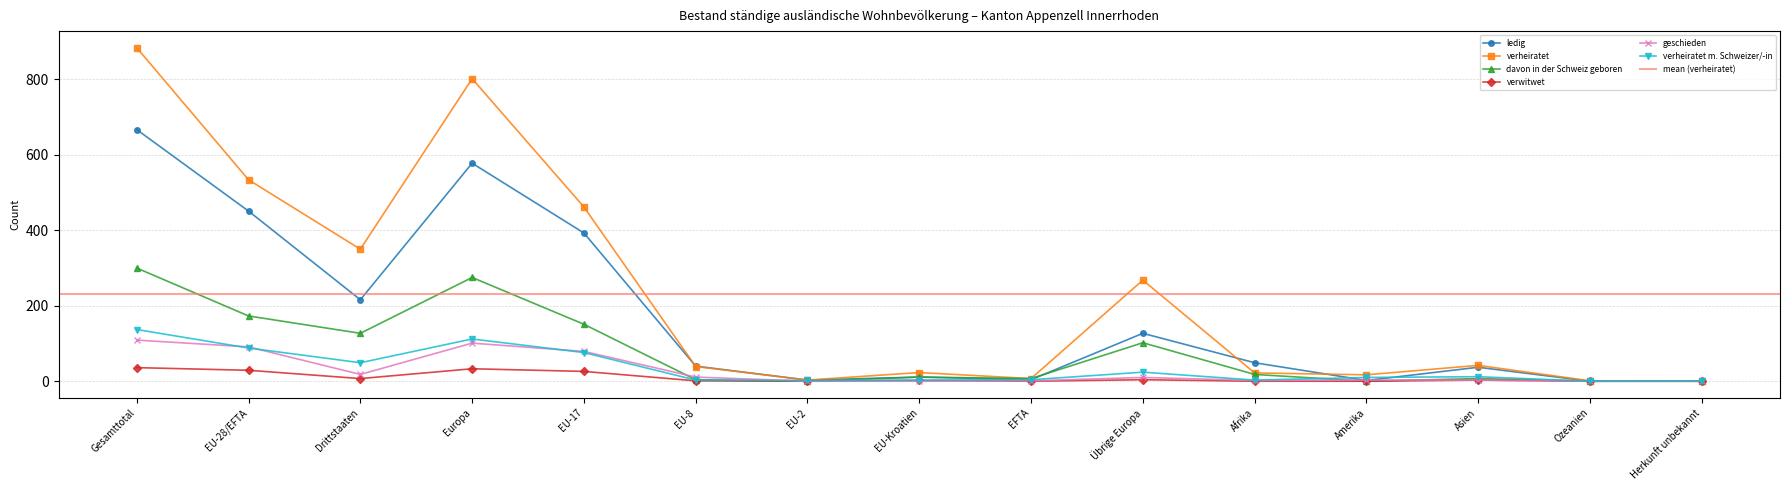

Between Amerika and Gesamttotal, which is larger?

Gesamttotal